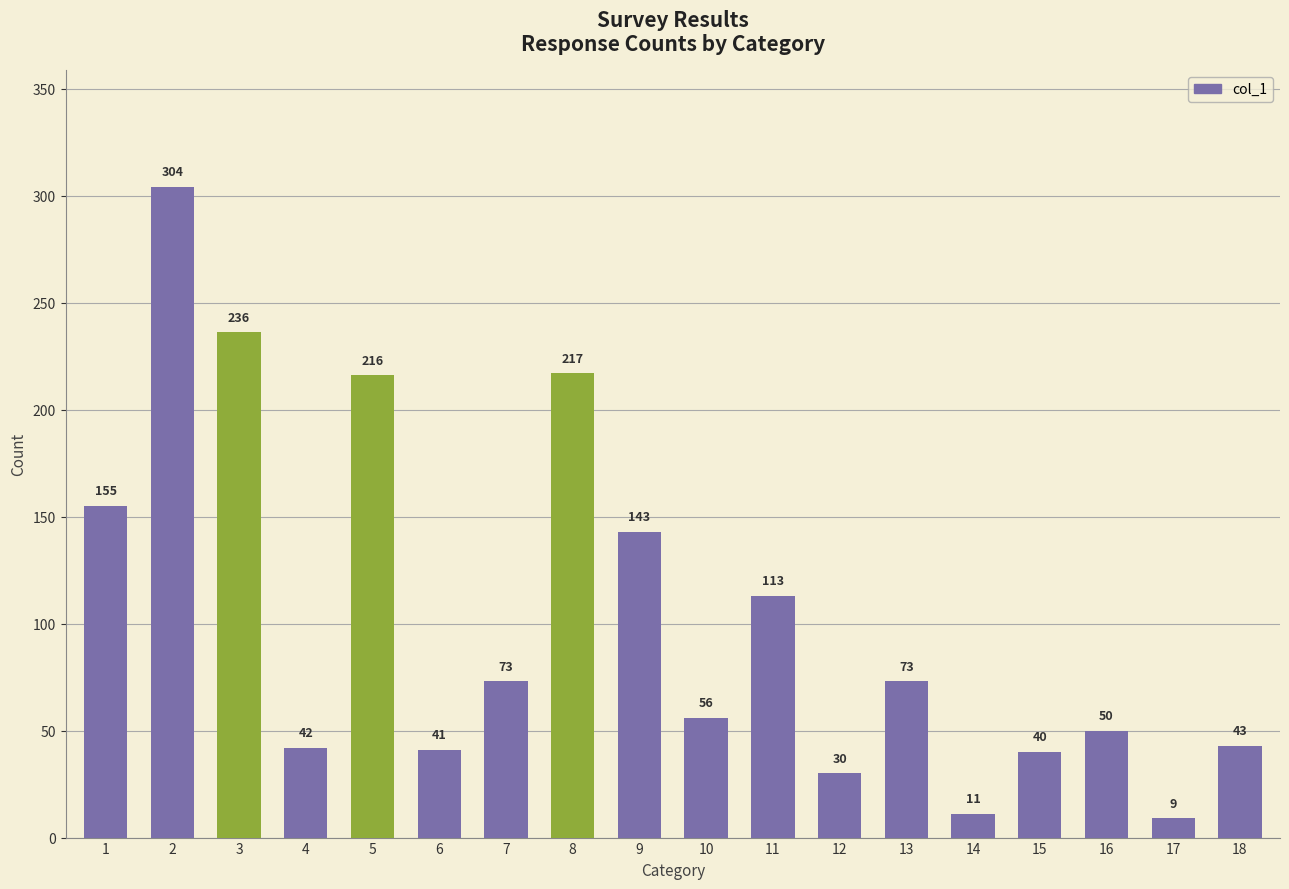

At which label is the value closest to 156?

1